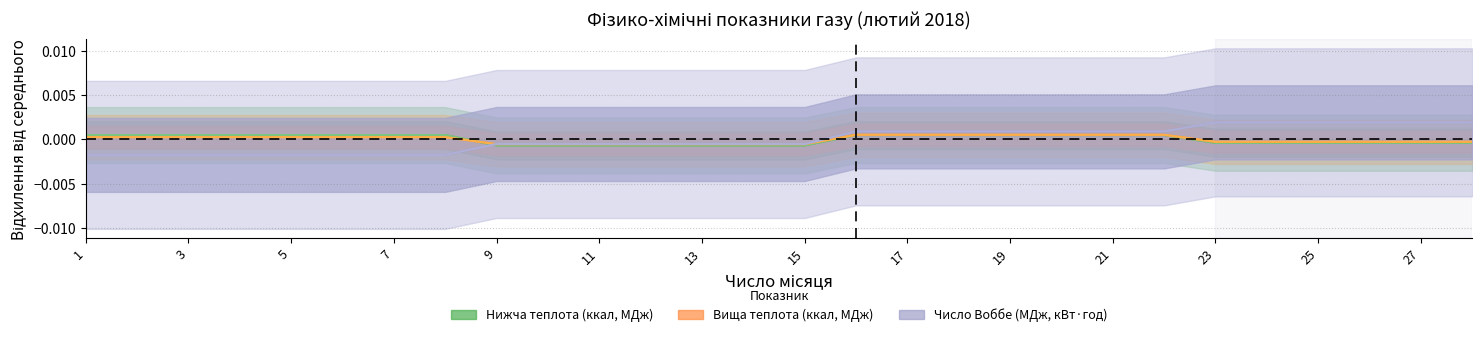

Which series ends up on top after the final intersection of Теплота згоряння вища (МДж/м3) and Теплота згоряння вища (ккал/м3)?

Теплота згоряння вища (ккал/м3)